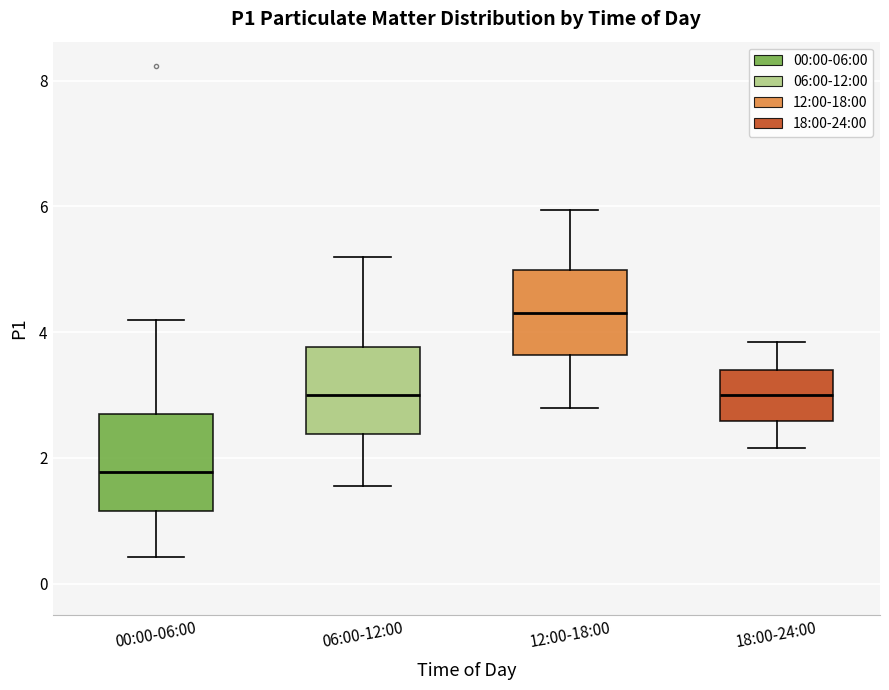

Where does the median line of the box for 06:00-12:00 sit on the y-axis? The values are not printed on the chart, so give them approximately, as read against the axis.

3.0